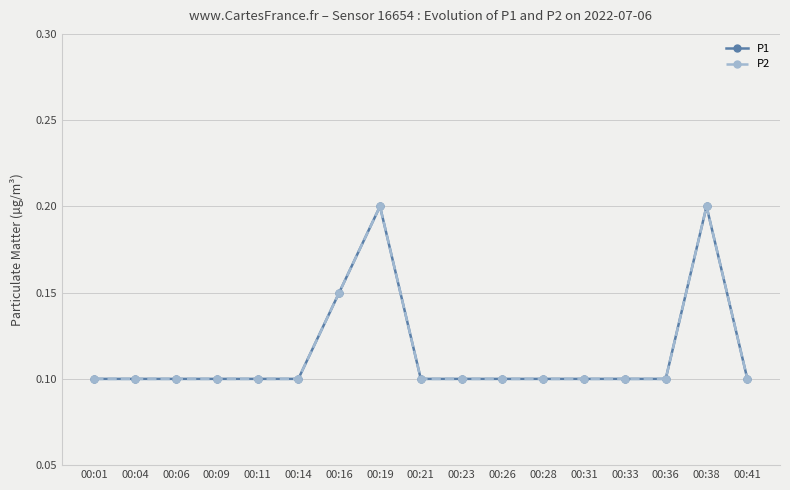

Rank the series by their maximum value, from highest to lowest.

P1, P2